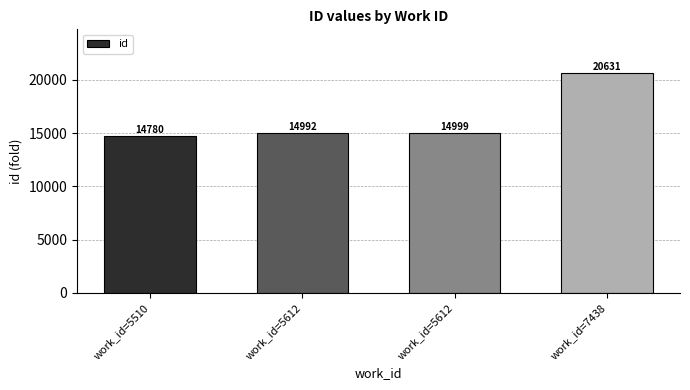

Does the chart contain any negative values?

No